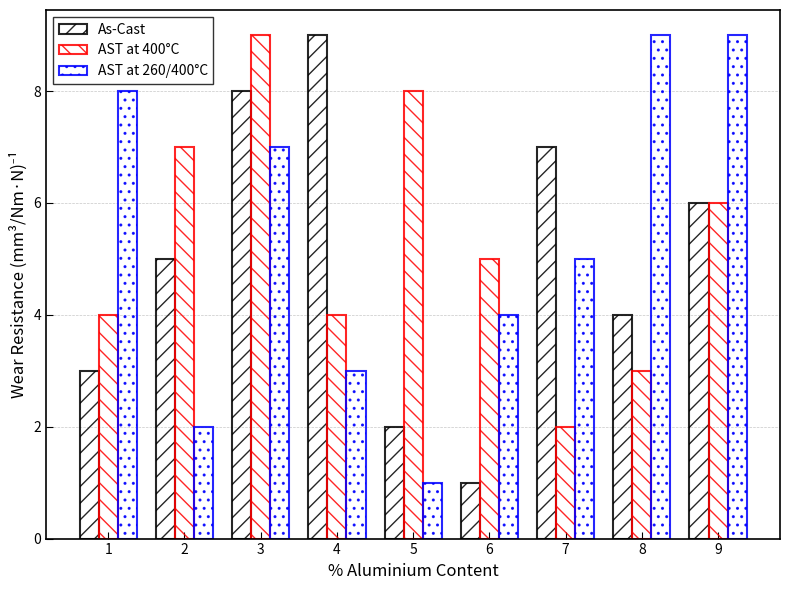

How many distinct data groups are displayed?

3